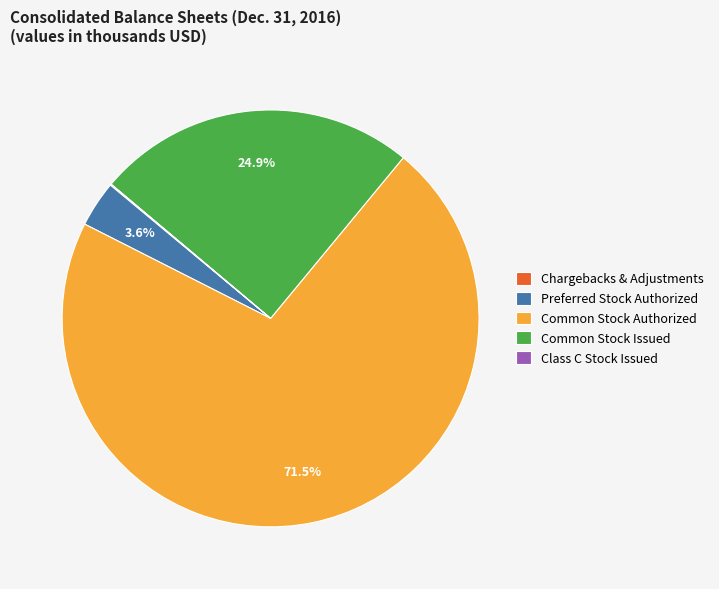

What is the majority slice?

Common Stock Authorized